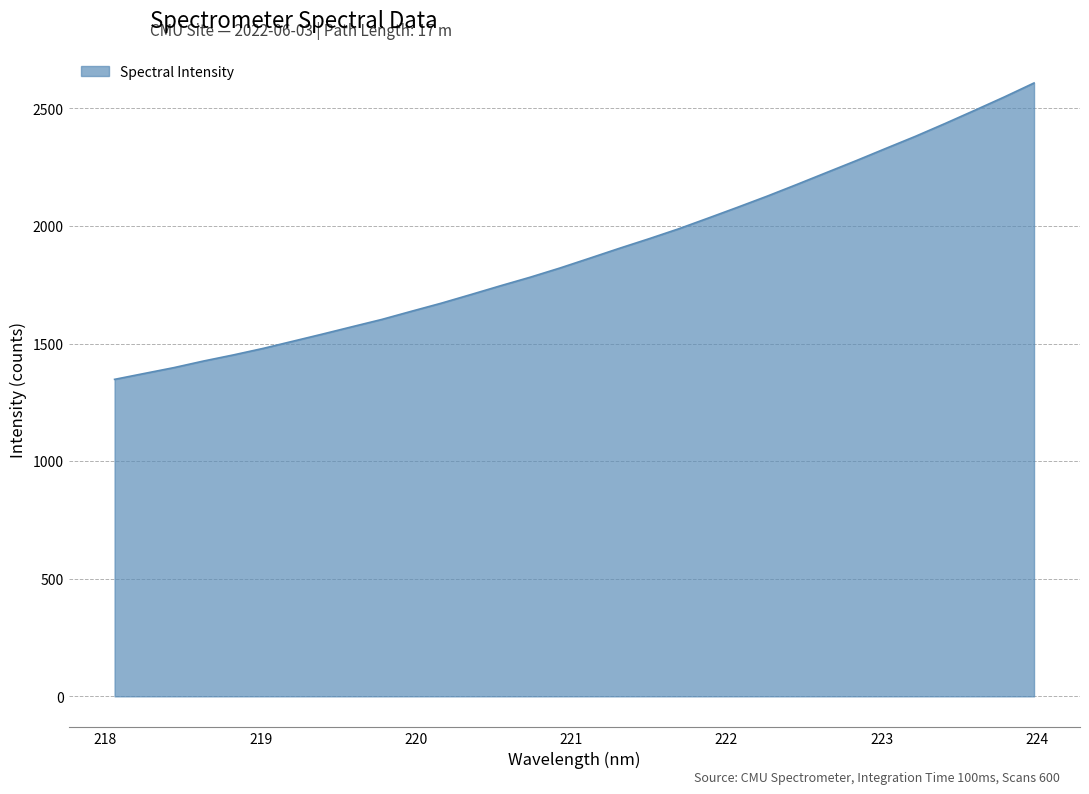

What is the greatest value displayed?

2608.1